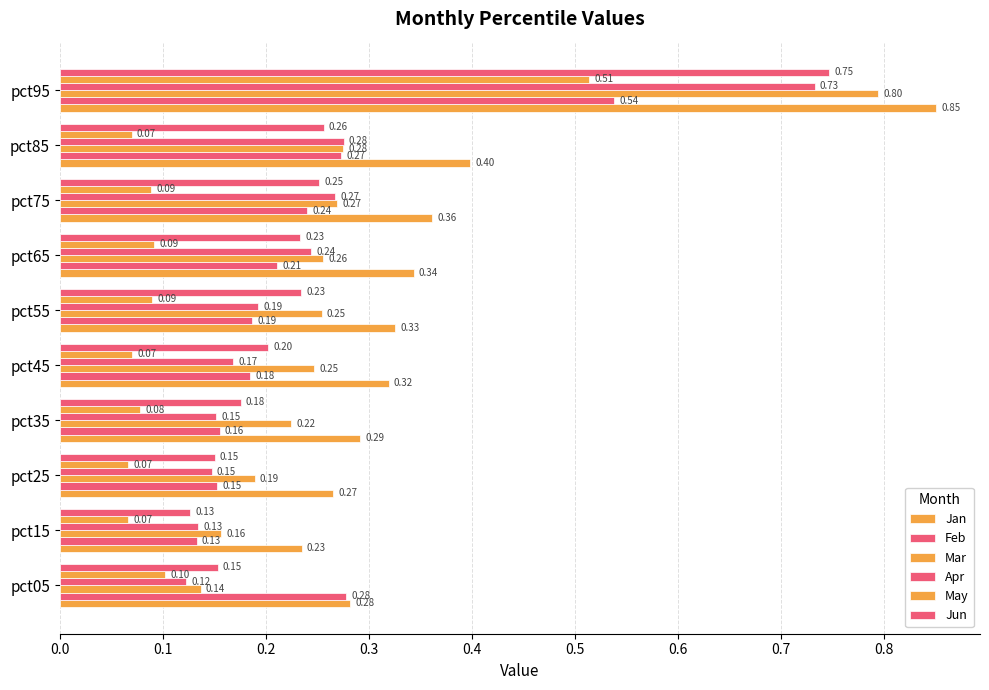

Rank the series by their maximum value, from lowest to highest.

May, Feb, Apr, Jun, Mar, Jan